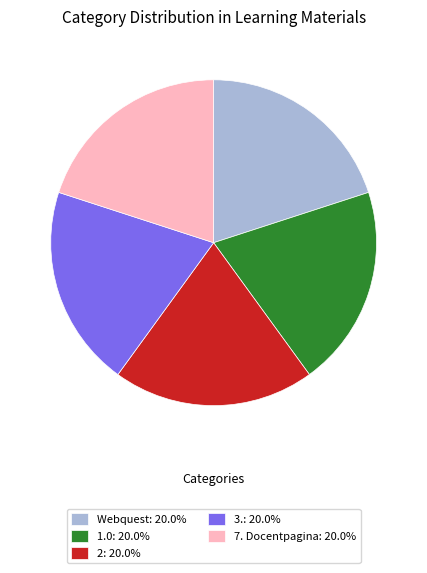

Is the sum of 3.: 20.0% and 7. Docentpagina: 20.0% greater than half?

No